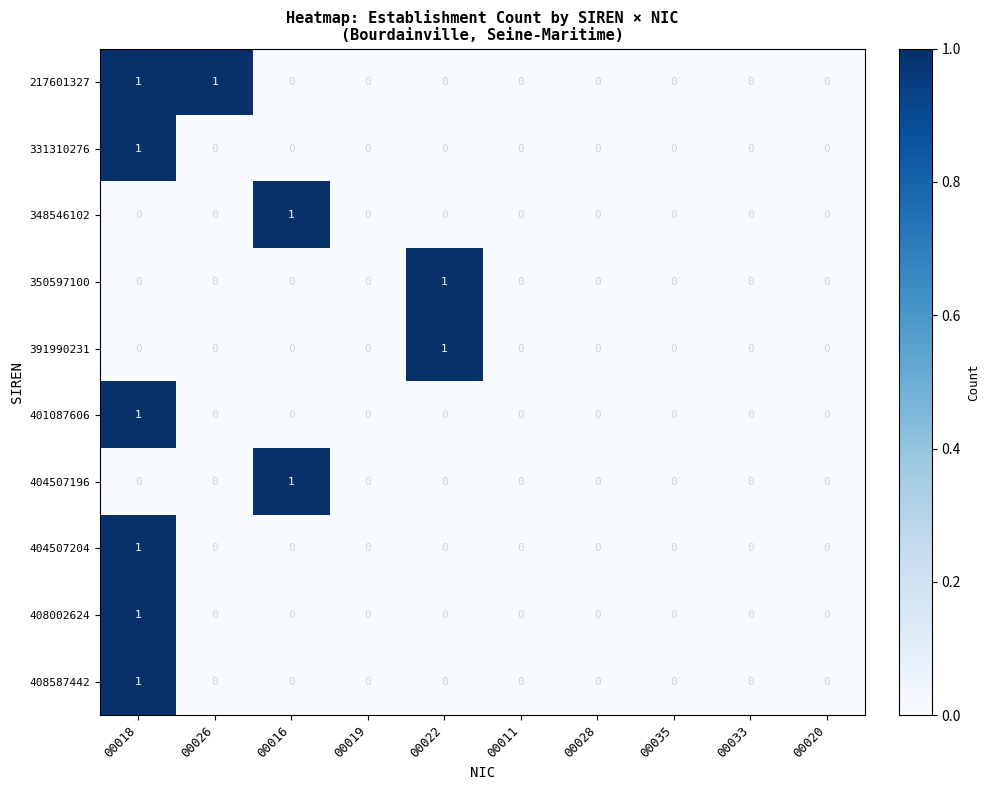

Is it true that 391990231 equals 0 at 00016?

True